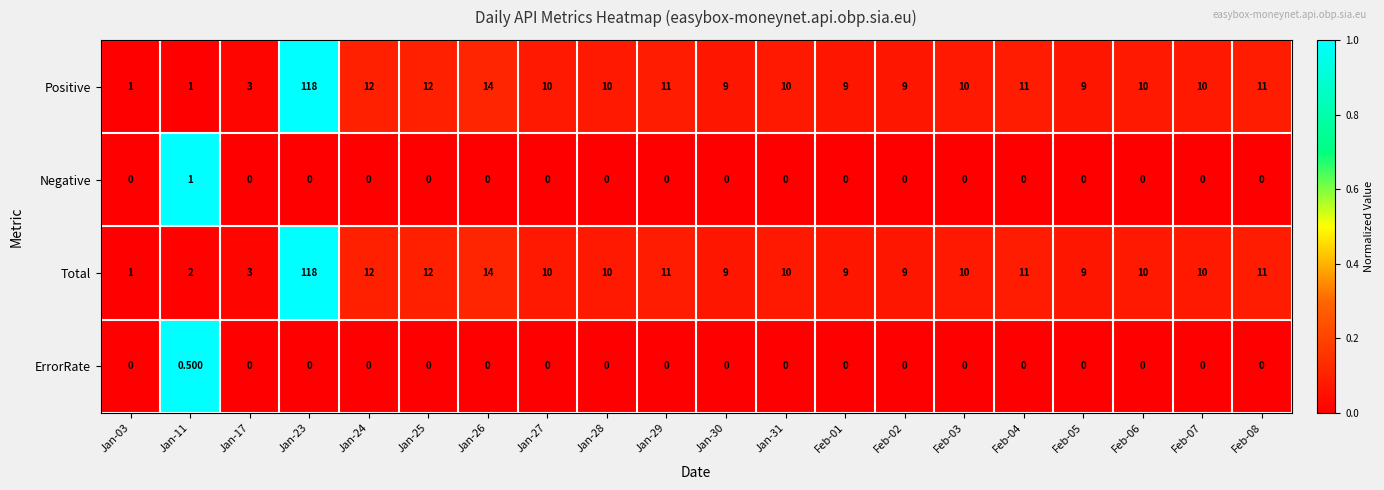

How many values in ErrorRate are above zero?

1